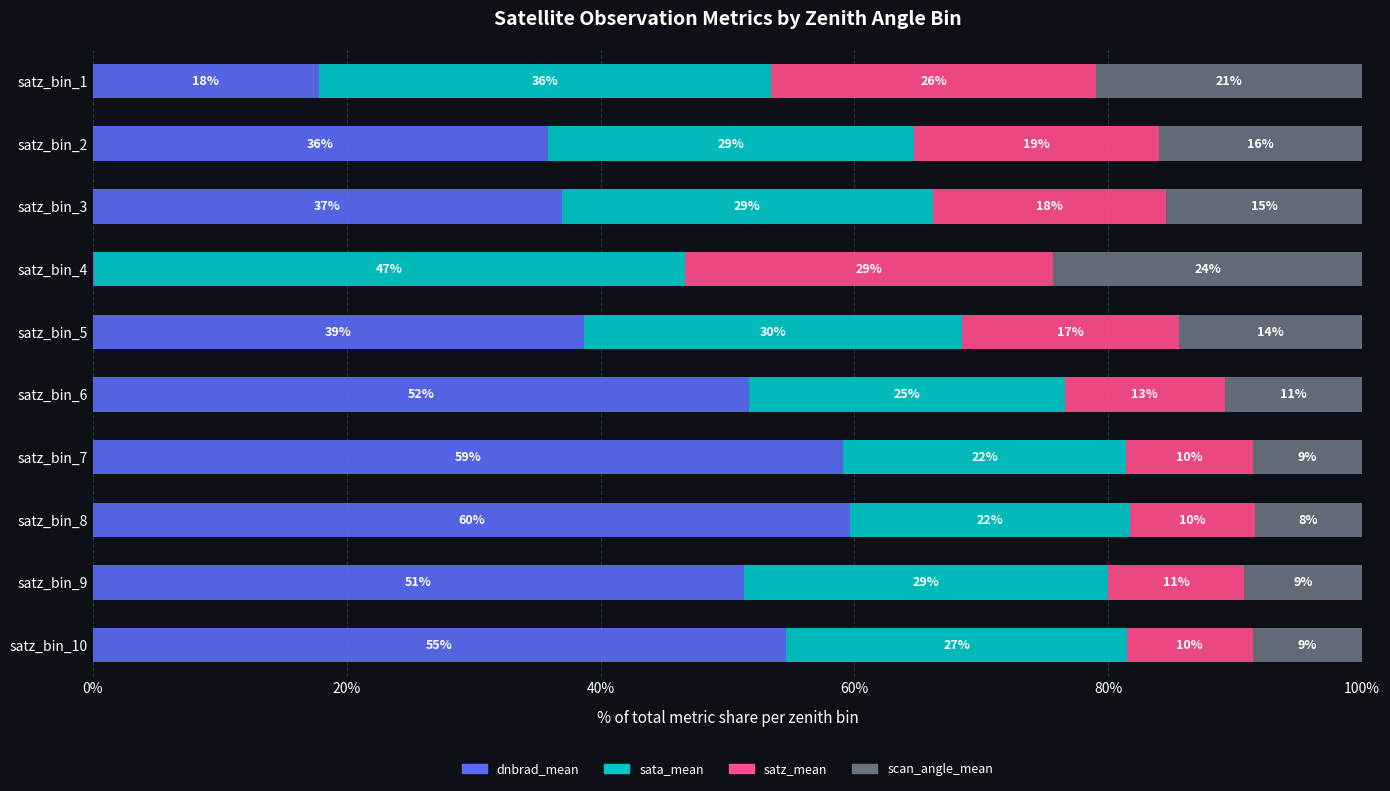

What are all the series names shown in the legend?

dnbrad_mean, sata_mean, satz_mean, scan_angle_mean